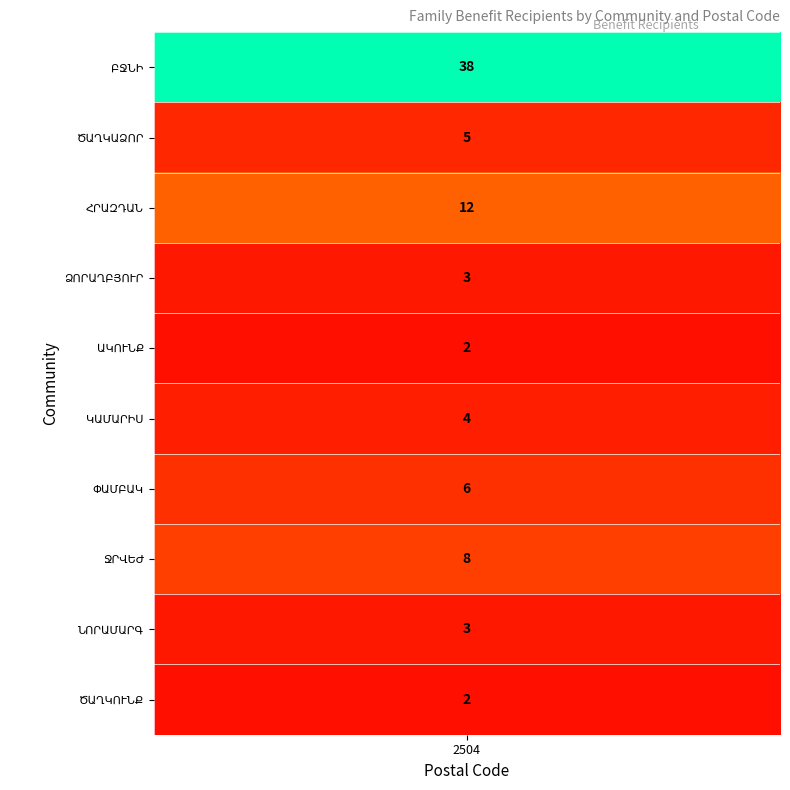

The value of ԱԿՈՒՆՔ at  is 1. True or false?

False